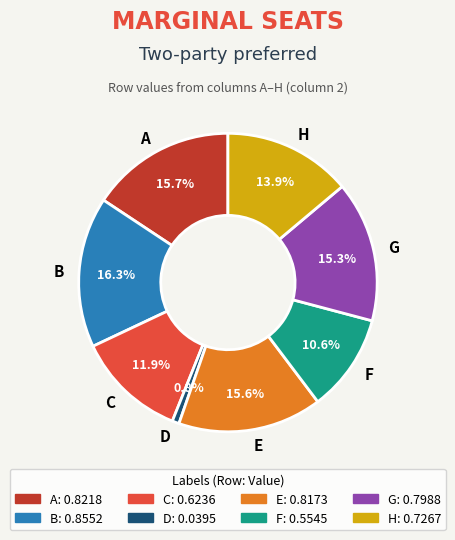

Is it true that G is 15% of the pie?

True